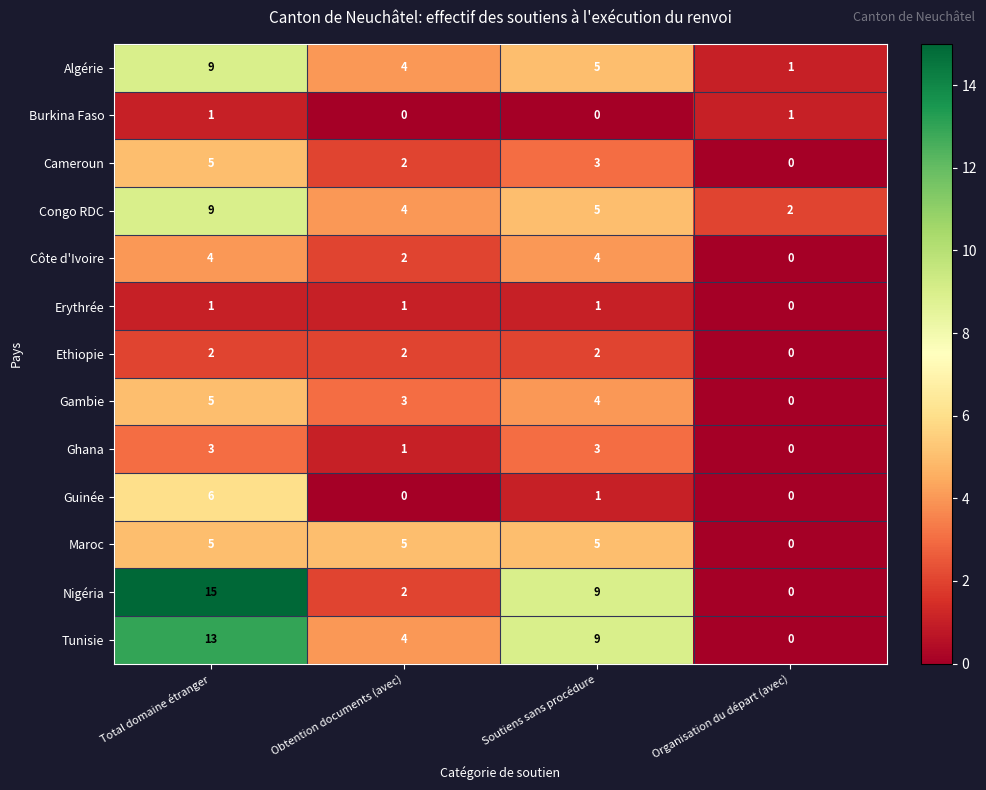

At which category is the sum across all series the highest?

Total domaine étranger